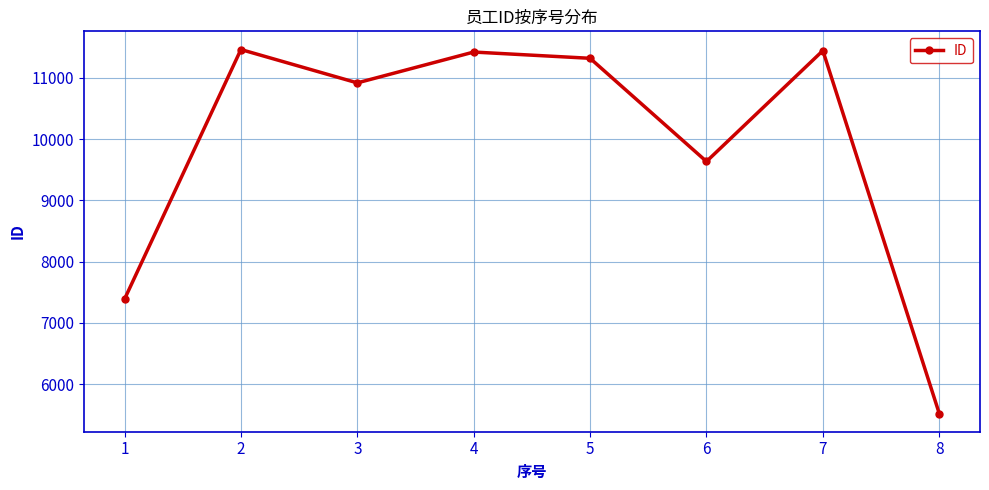

The value at 5 is 11317. True or false?

True